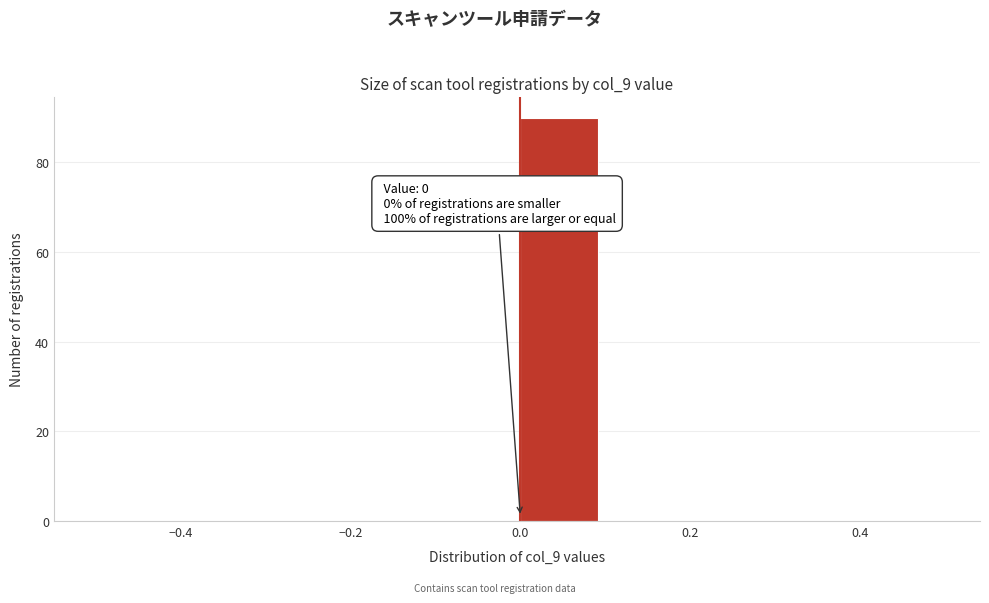

Over which range of the x-axis is the bar tallest?

0.0 to 0.1